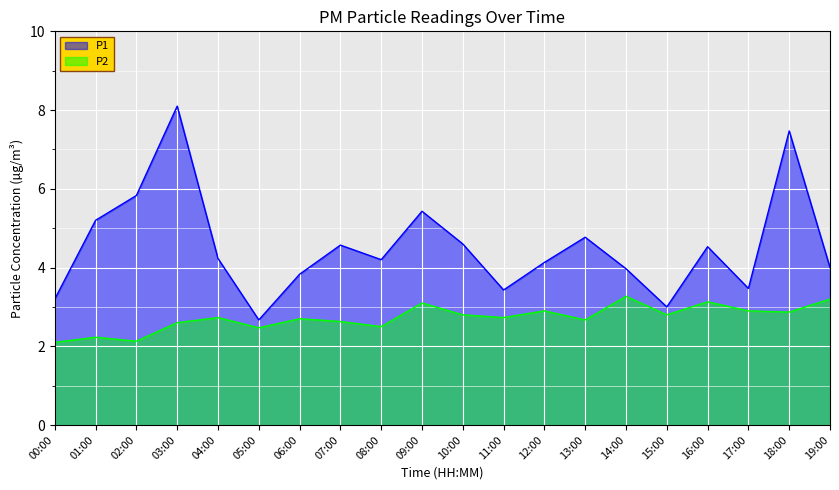

How many lines are shown in the chart?

2